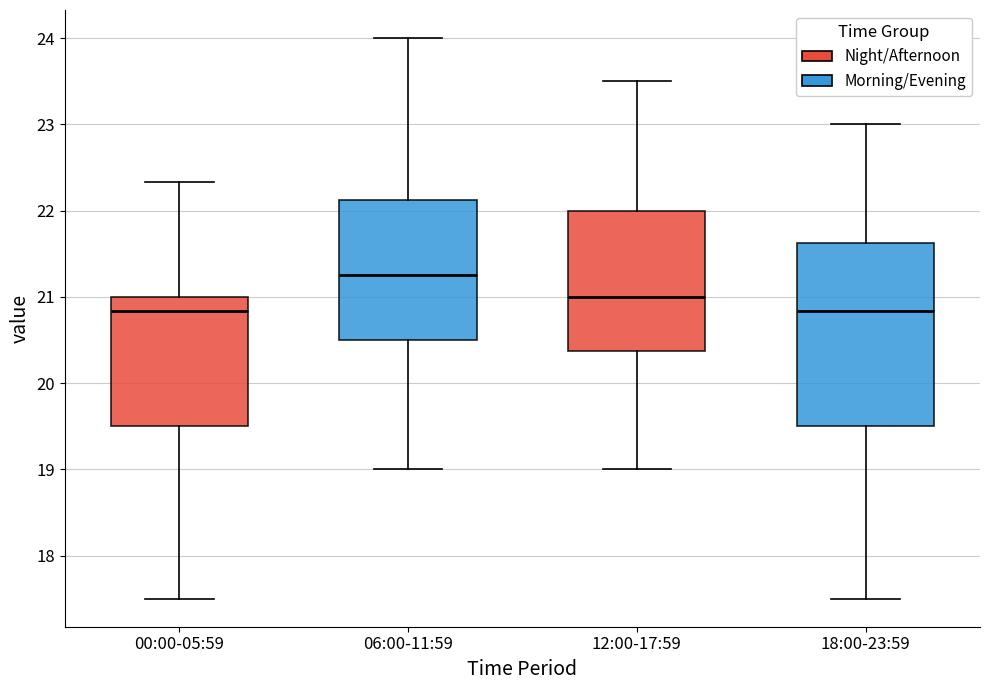

Which box has the highest median line?

06:00-11:59